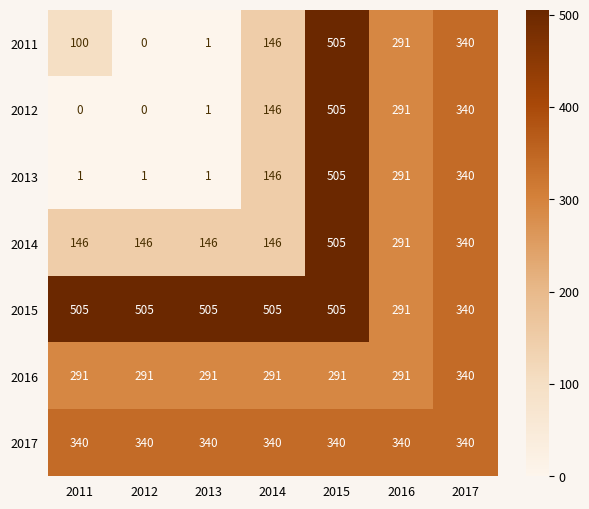

Which series changed the most between 2011 and 2017?

2012